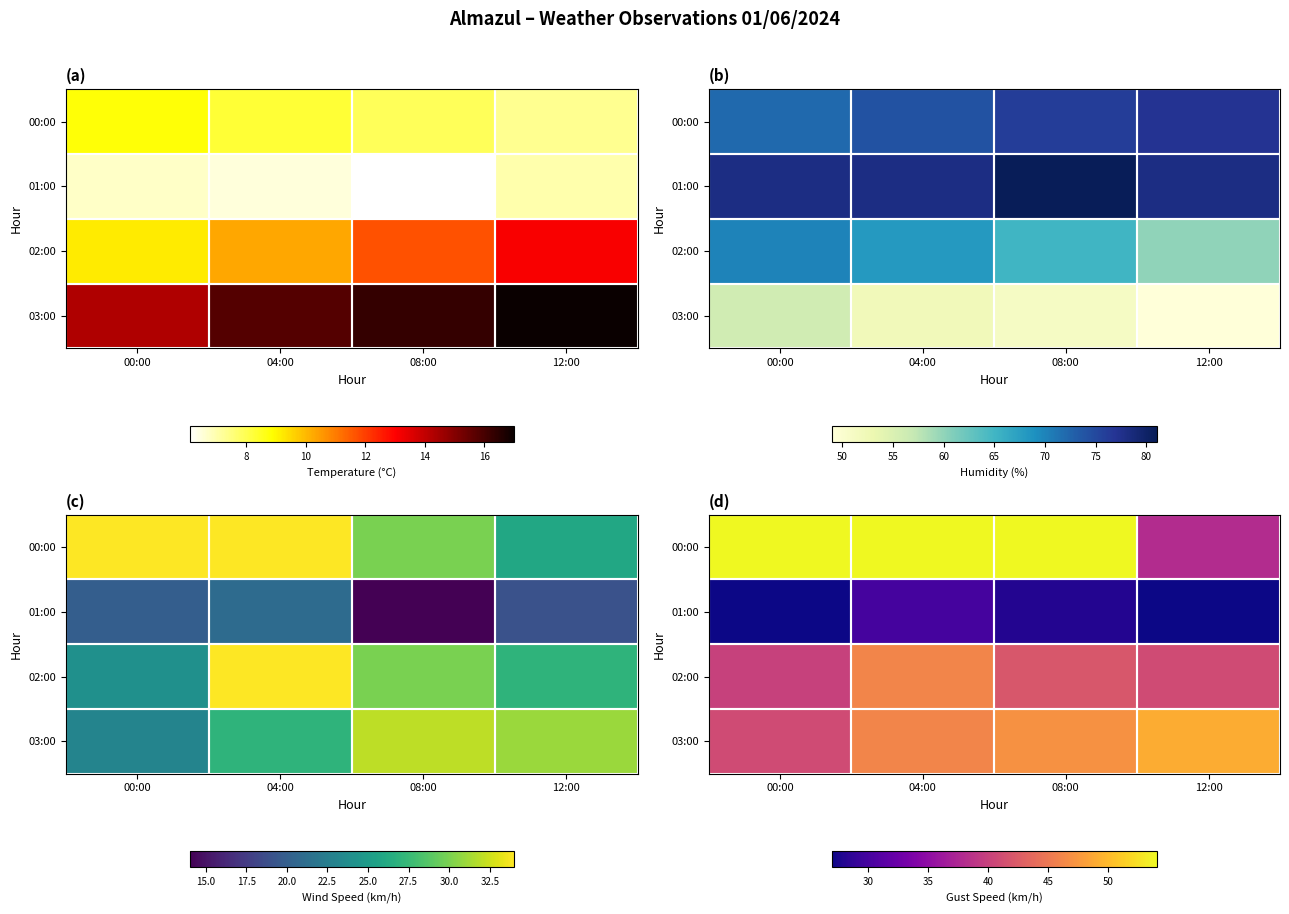

What is the total value across all series at 04:00?

176